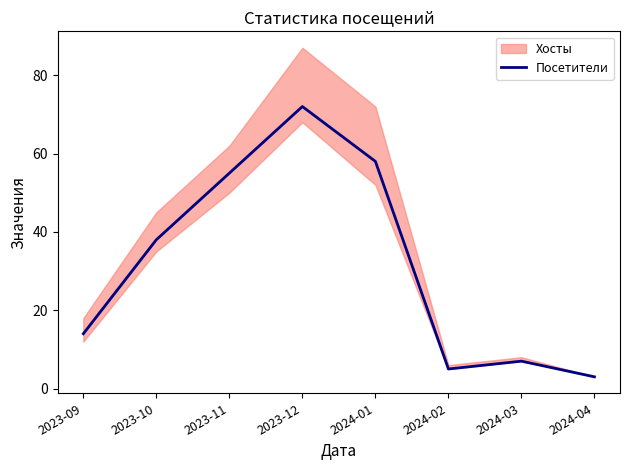

The chart shows a value of 55 at 2023-11. True or false?

True